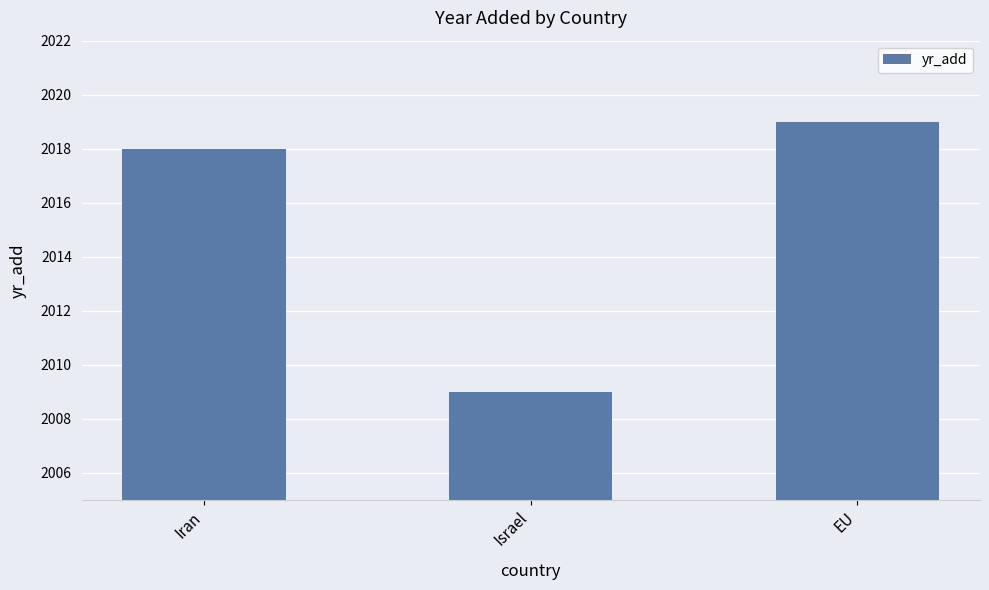

What is the difference between the maximum and minimum values?

10